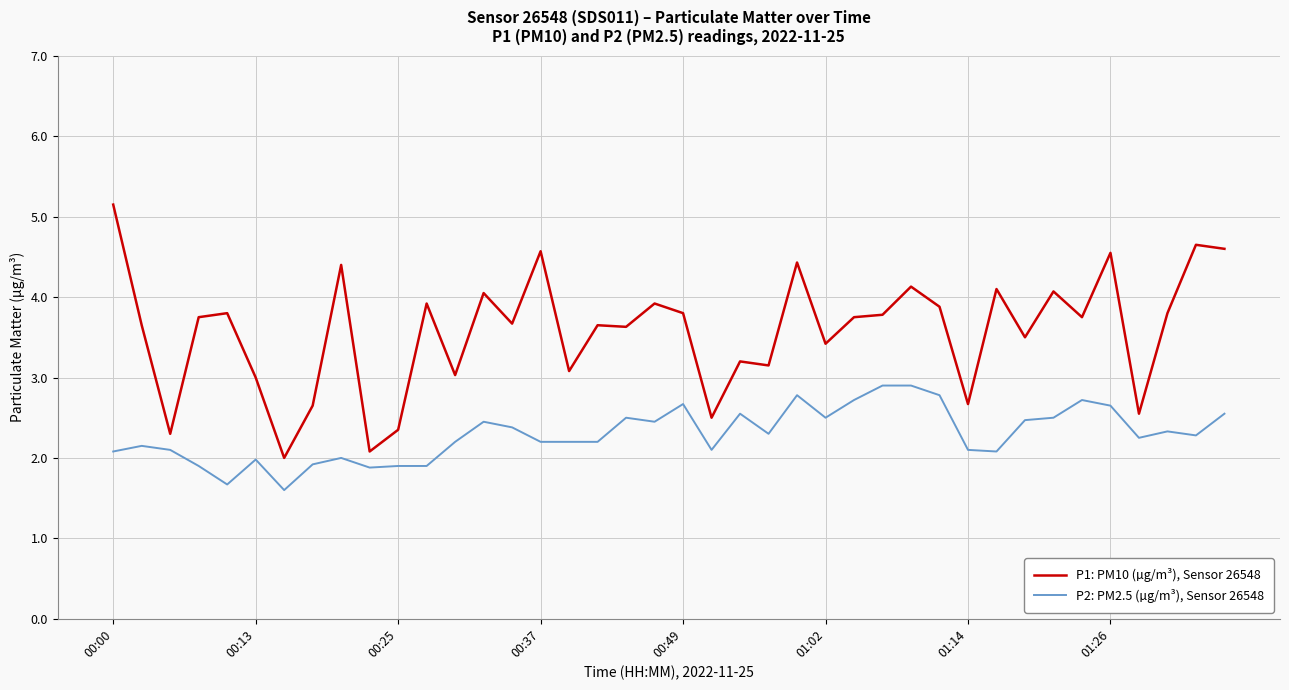

What is the difference between the second highest and second lowest values in the P2: PM2.5 (µg/m³), Sensor 26548 series?

1.2